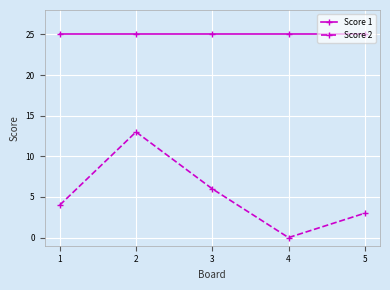

What is the value of the Score 1 point at the 2nd from the left?

25